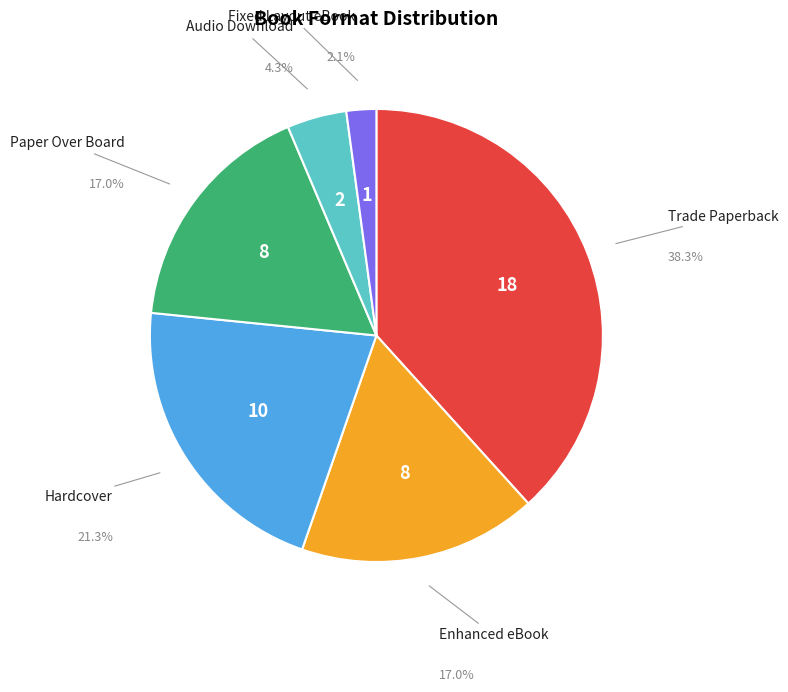

Does any single category account for the majority?

No